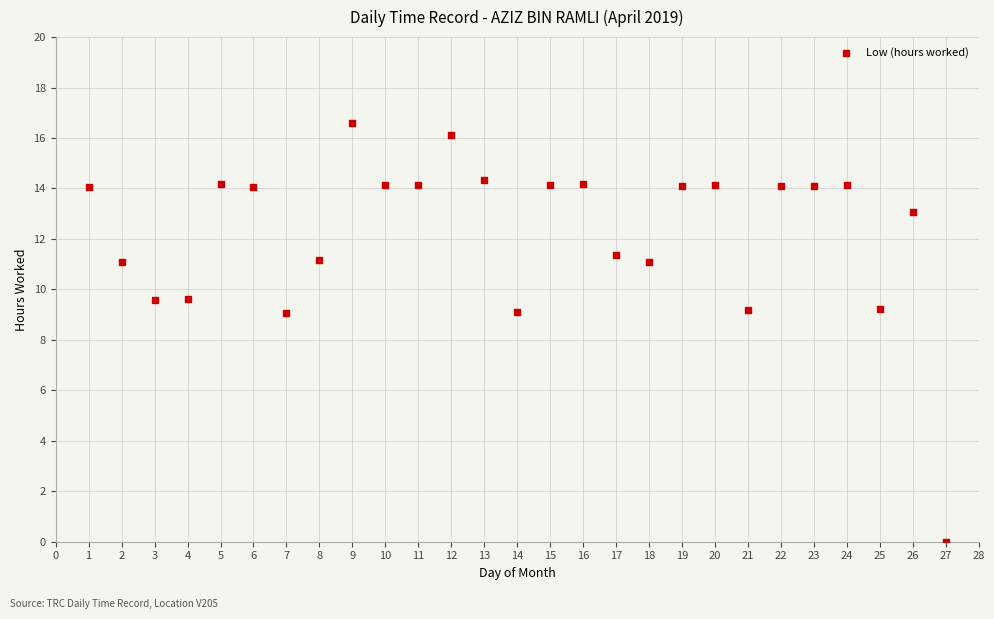

What is the range of X values (max minus min)?

26.0